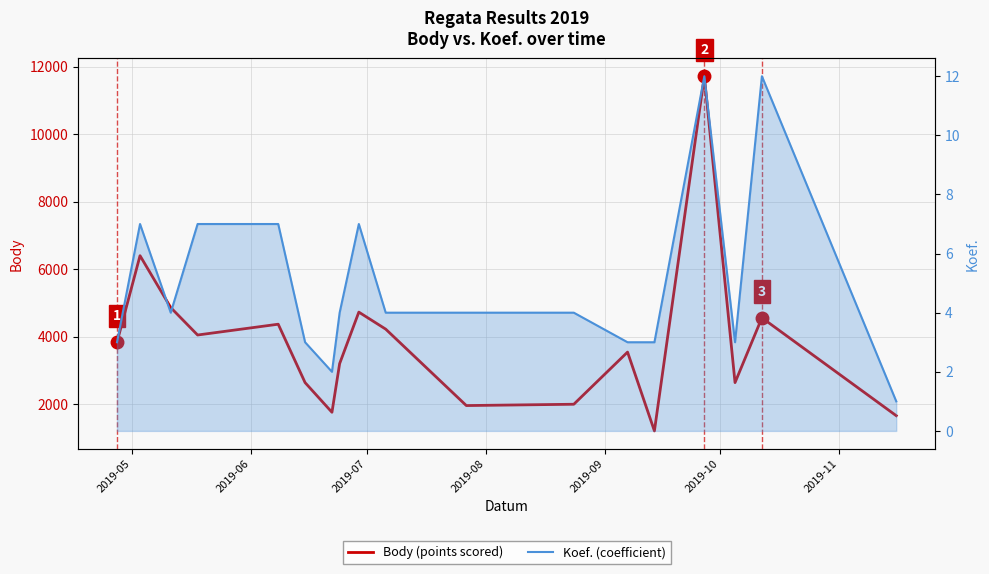

True or false: Body (points scored) and Koef. (coefficient) intersect in this chart.

False